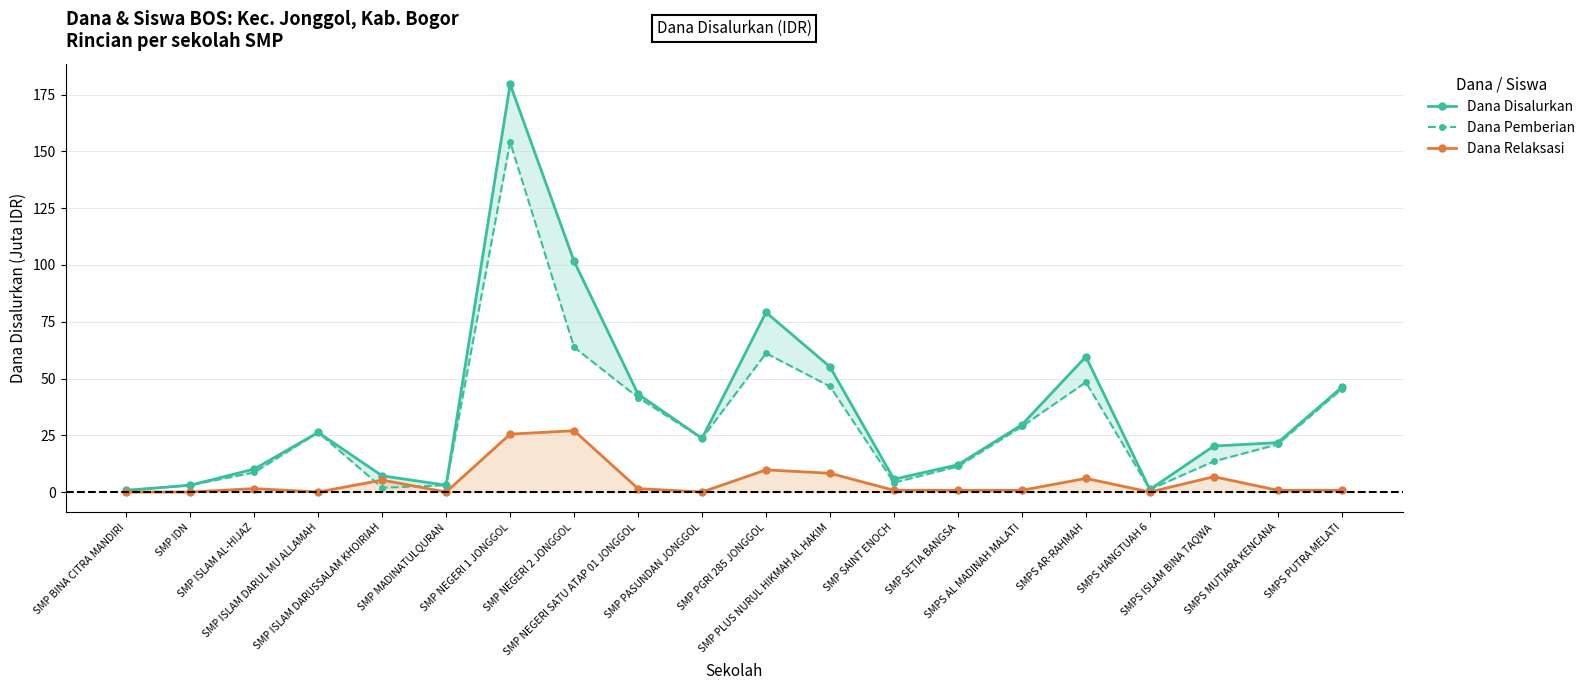

Which series has the largest total across all categories?

Dana Disalurkan